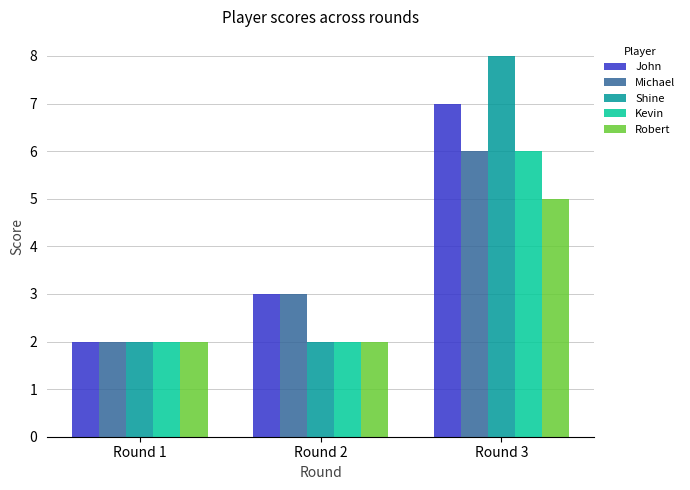

How many bars are there in each group?

5